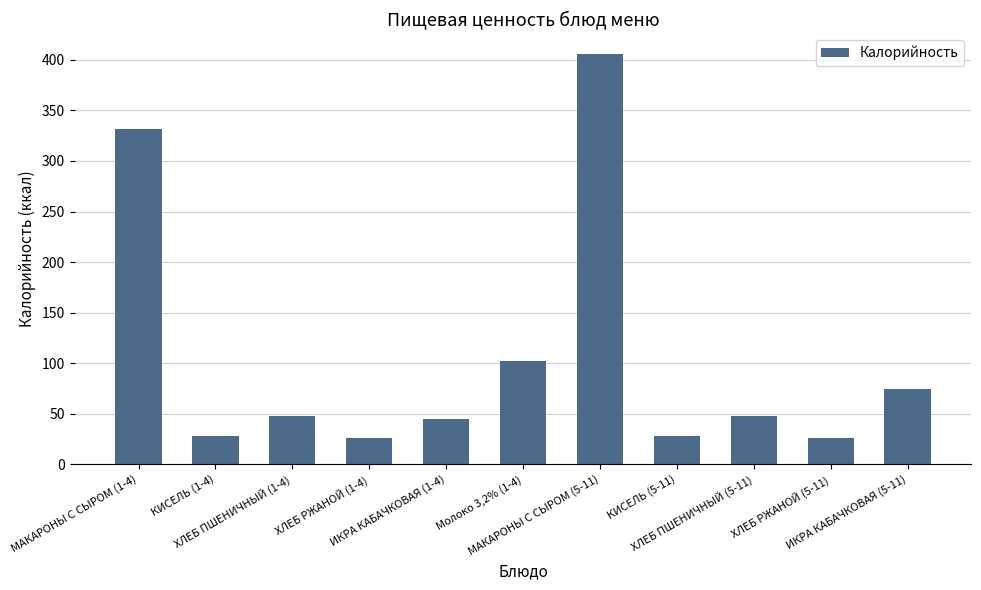

What position from the right is ИКРА КАБАЧКОВАЯ (5-11)?

1